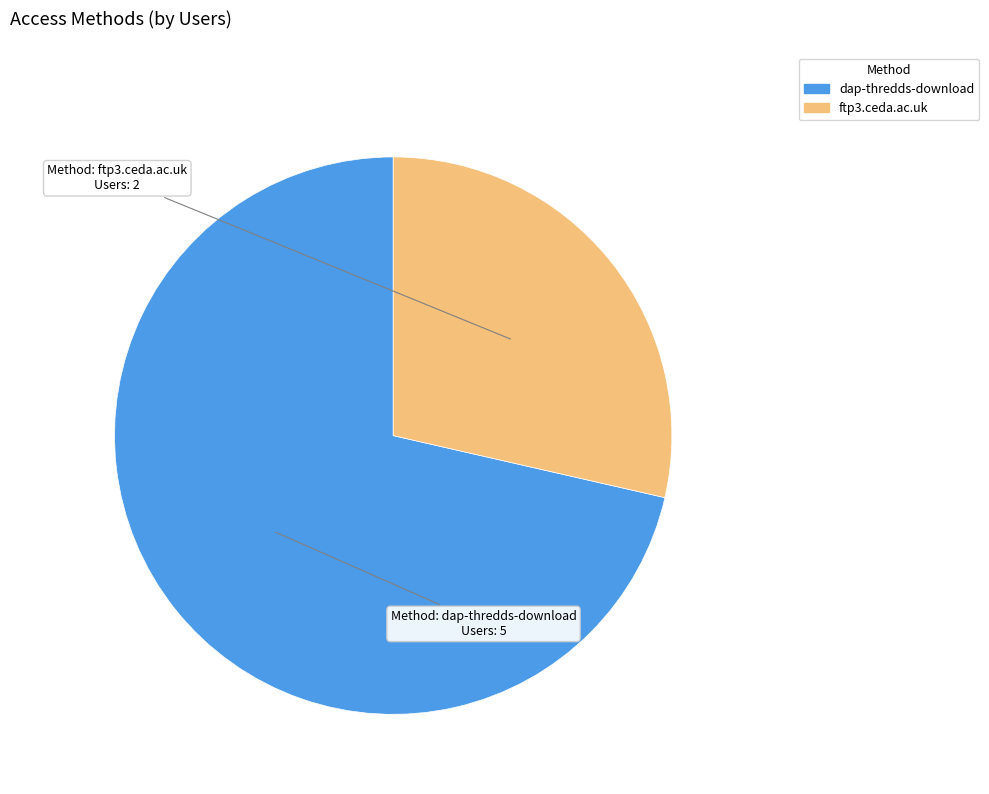

Does any single category account for the majority?

Yes